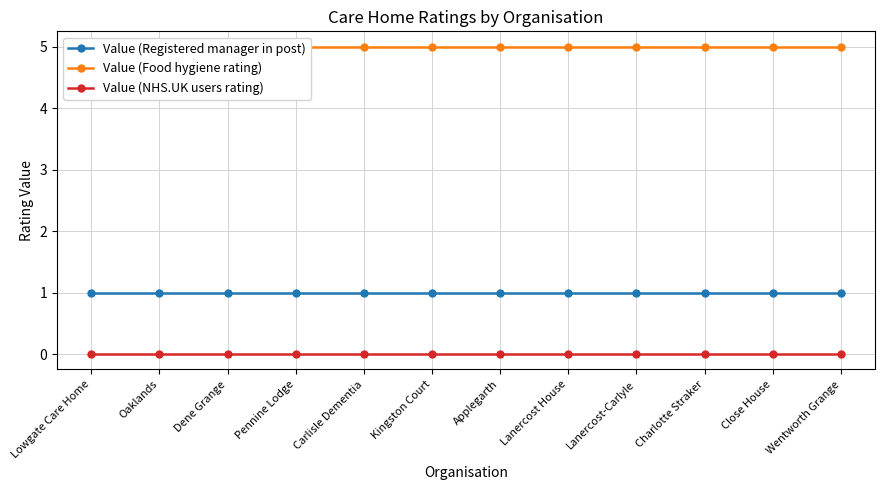

Reading left to right, list all the values displayed in this chart.

Value (Registered manager in post): Lowgate Care Home=1	Oaklands=1	Dene Grange=1	Pennine Lodge=1	Carlisle Dementia=1	Kingston Court=1	Applegarth=1	Lanercost House=1	Lanercost-Carlyle=1	Charlotte Straker=1	Close House=1	Wentworth Grange=1
Value (Food hygiene rating): Lowgate Care Home=5	Oaklands=5	Dene Grange=5	Pennine Lodge=5	Carlisle Dementia=5	Kingston Court=5	Applegarth=5	Lanercost House=5	Lanercost-Carlyle=5	Charlotte Straker=5	Close House=5	Wentworth Grange=5
Value (NHS.UK users rating): Lowgate Care Home=0	Oaklands=0	Dene Grange=0	Pennine Lodge=0	Carlisle Dementia=0	Kingston Court=0	Applegarth=0	Lanercost House=0	Lanercost-Carlyle=0	Charlotte Straker=0	Close House=0	Wentworth Grange=0